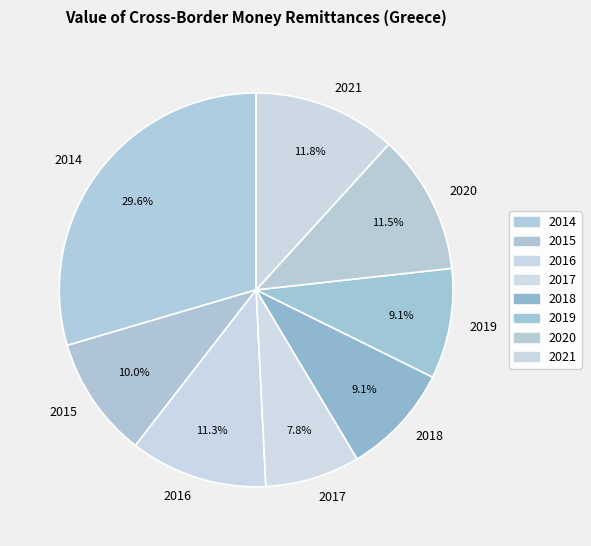

To the nearest percent, what is the average slice percentage?

12%